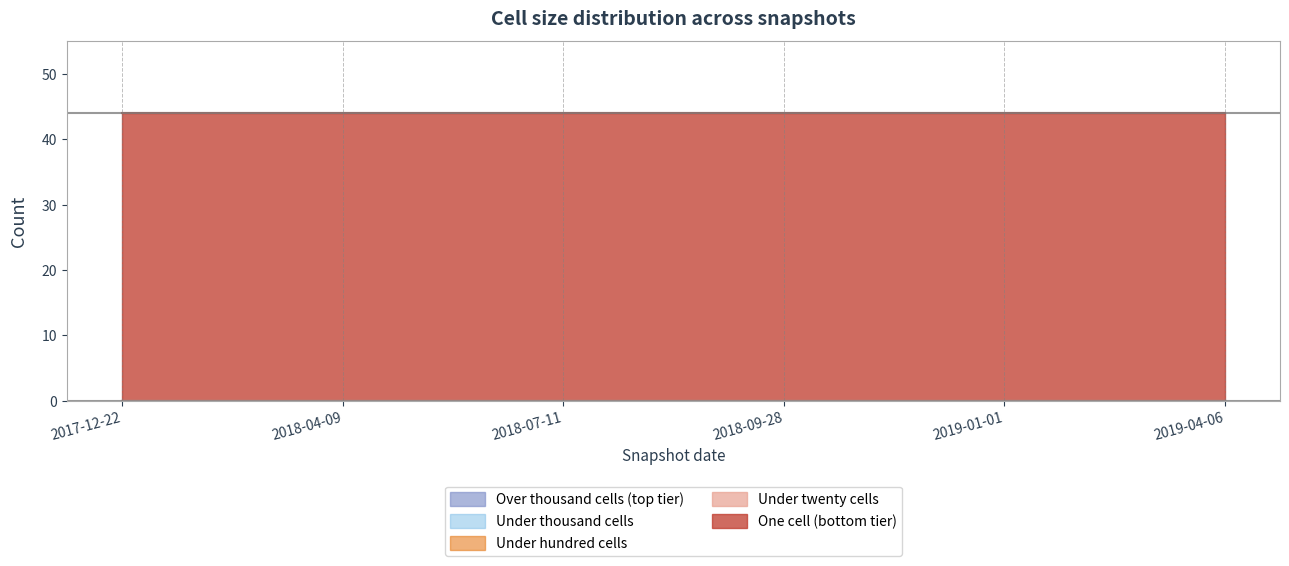

How many lines are shown in the chart?

5